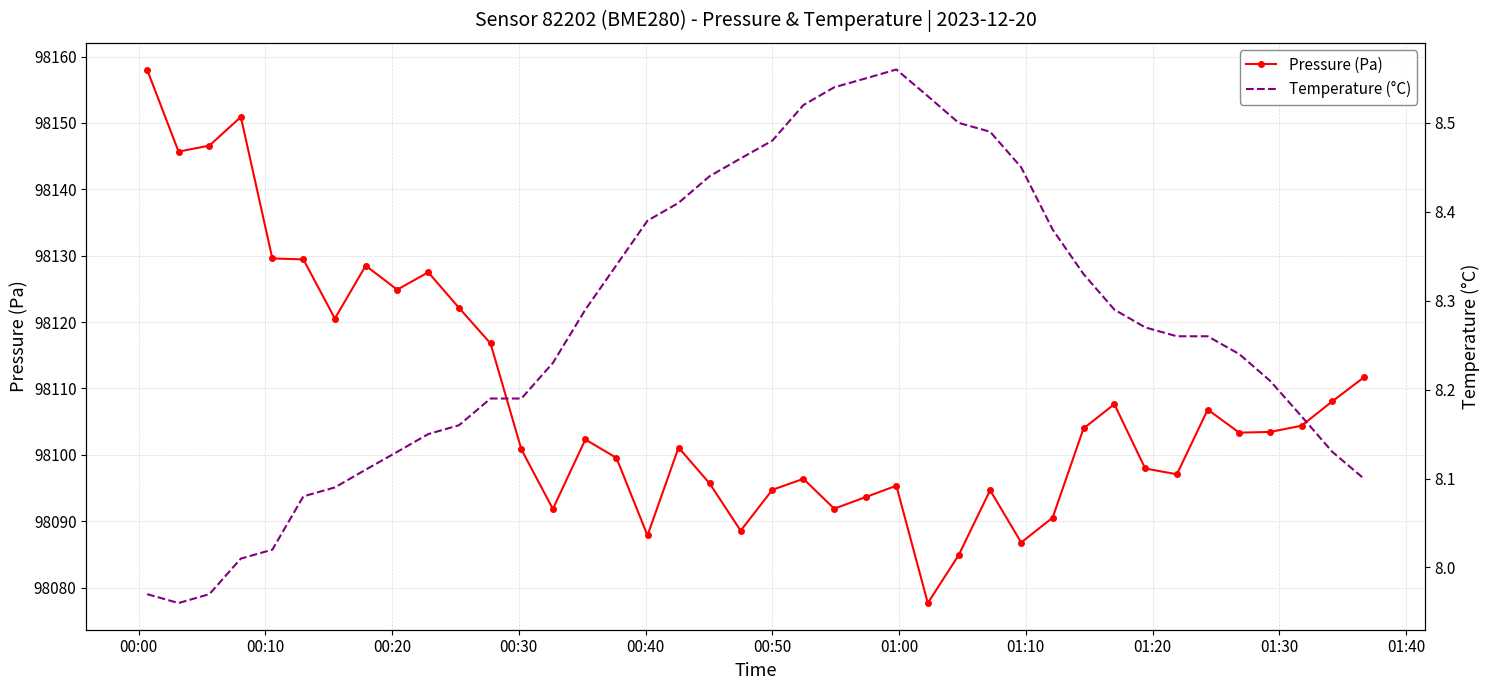

What is the value of the Pressure (Pa) point at the 20th from the left?

98088.6